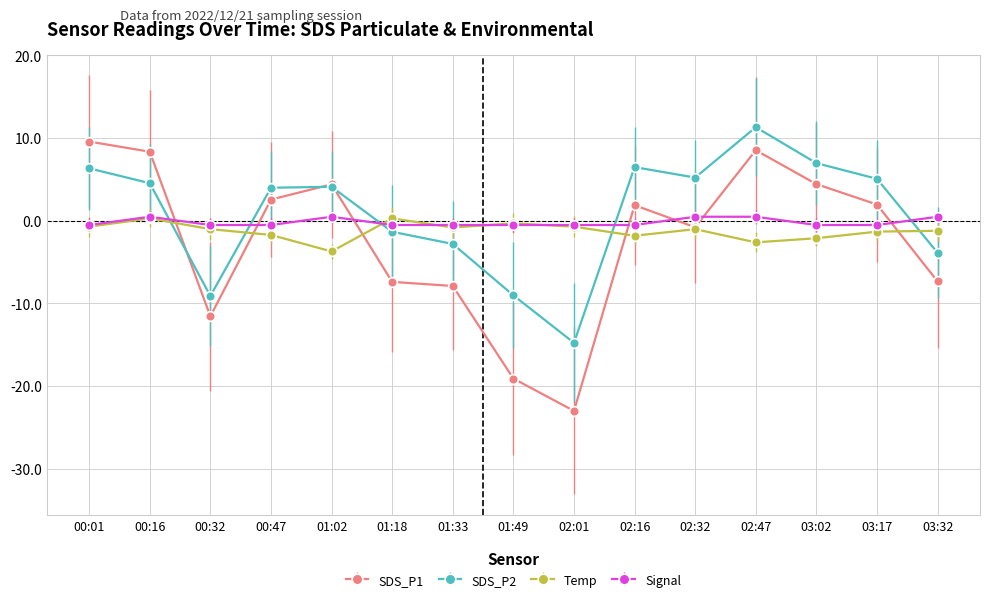

Rank the series by their average value, from highest to lowest.

SDS_P2, Signal, Temp, SDS_P1